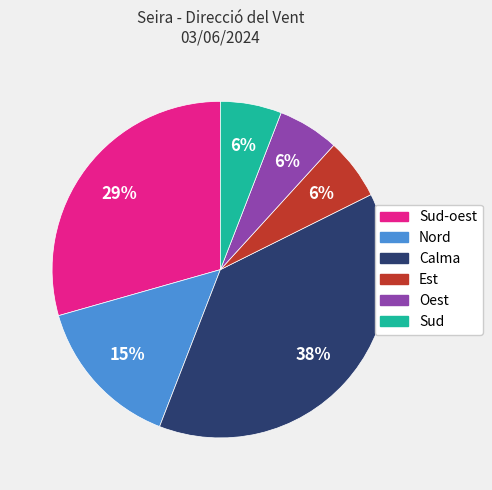

Does any single category account for the majority?

No